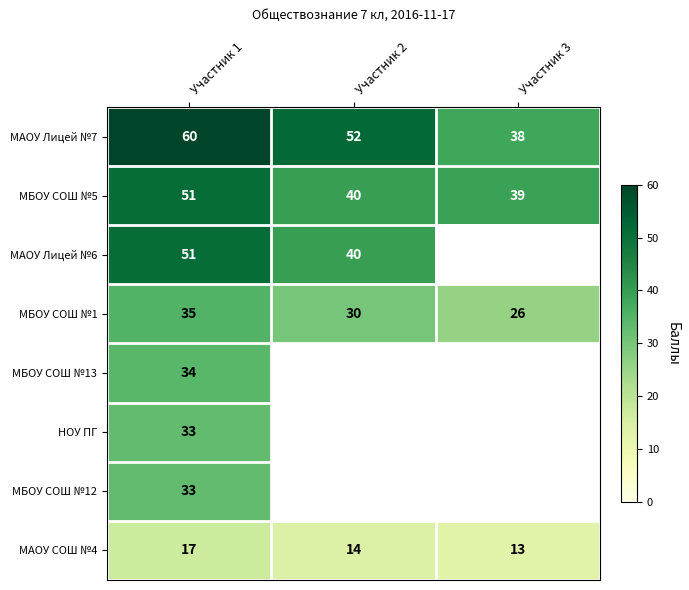

True or false: МАОУ СОШ №4 has a value of 19 at Участник 3.

False